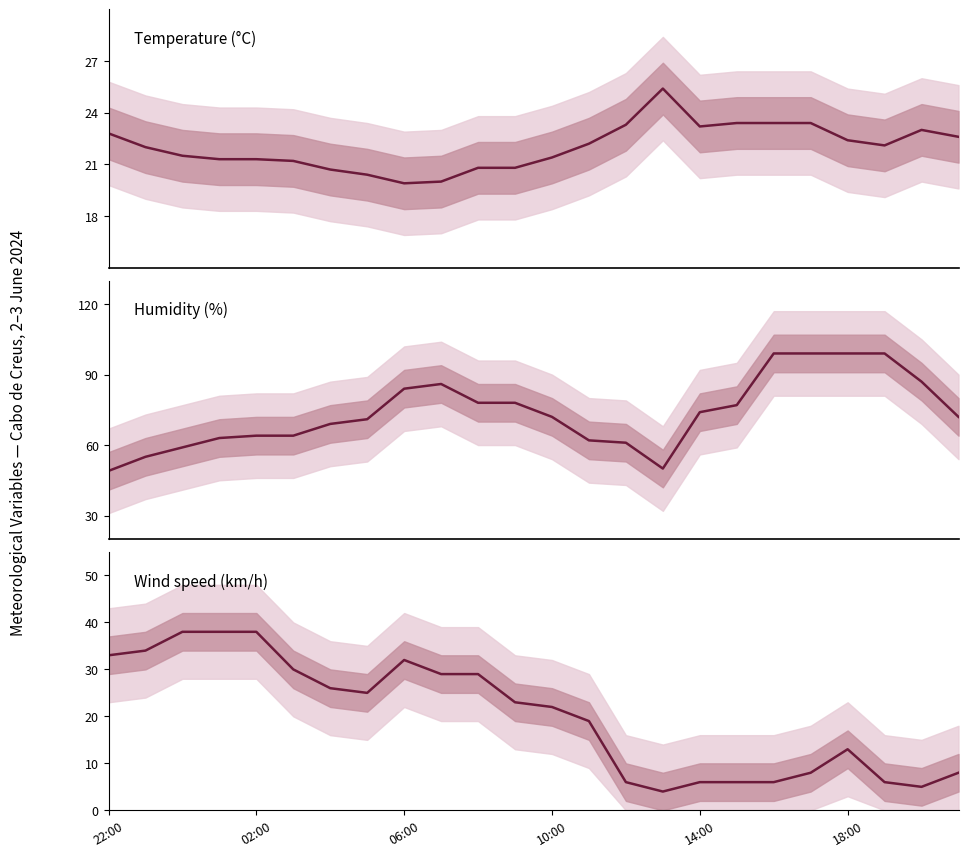

Between 21 and 23, which series saw the biggest shift?

Humidity (%)